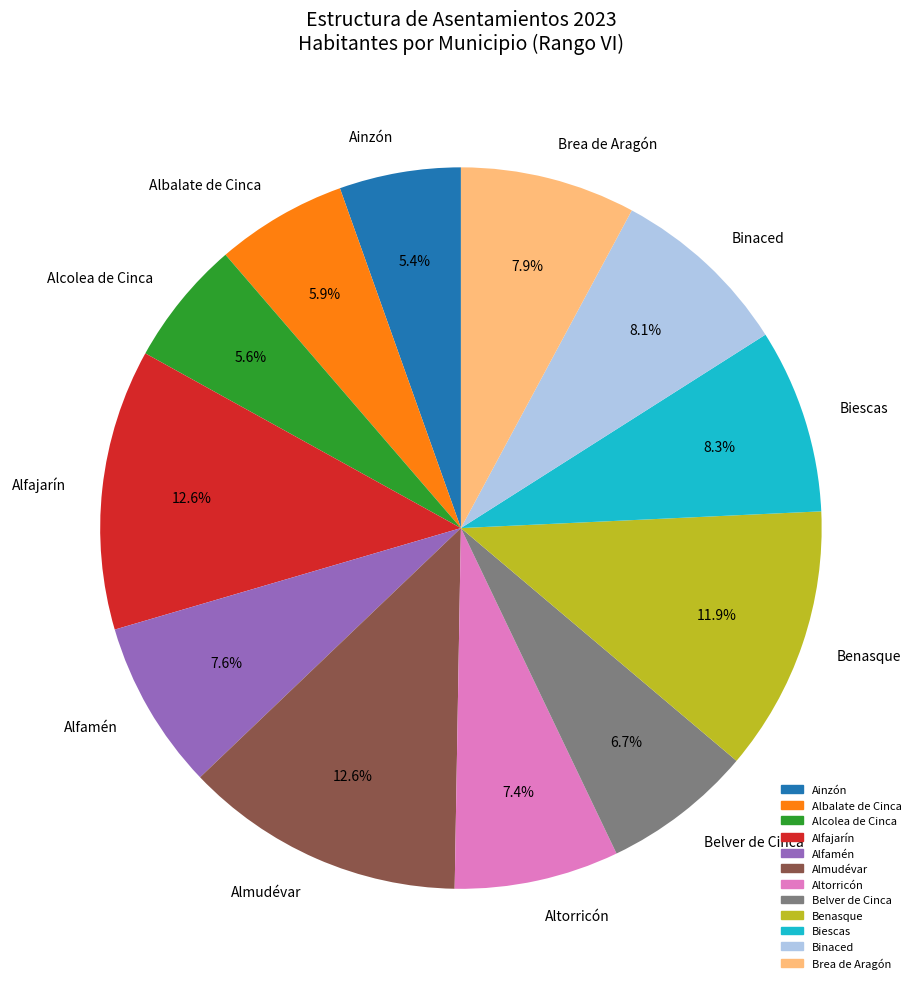

To the nearest percent, what percentage of the pie is Brea de Aragón?

8%